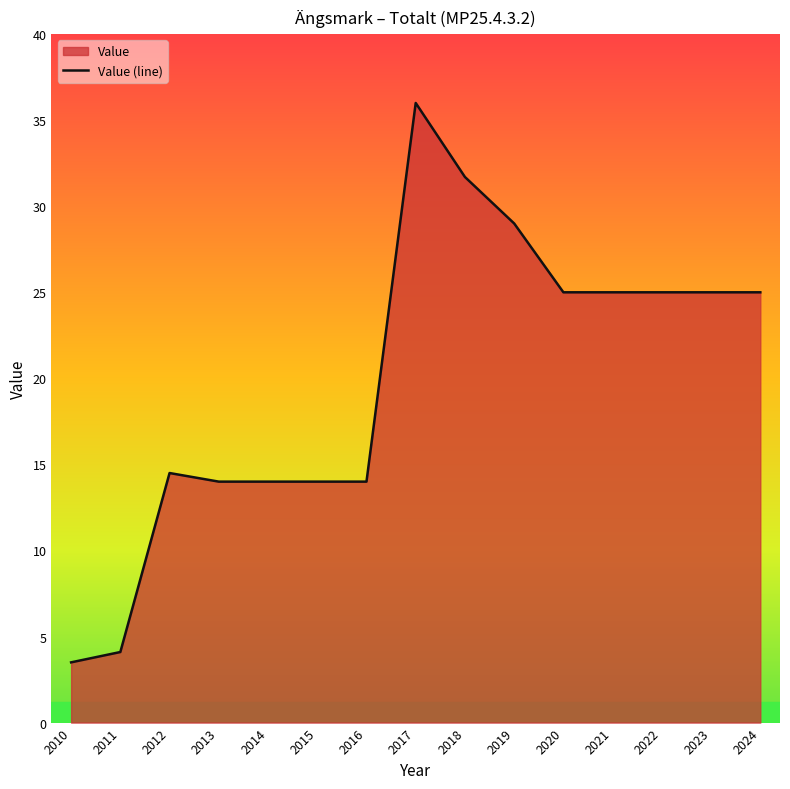

Approximately how many times larger is the value at 2024 compared to 2018?

0.8